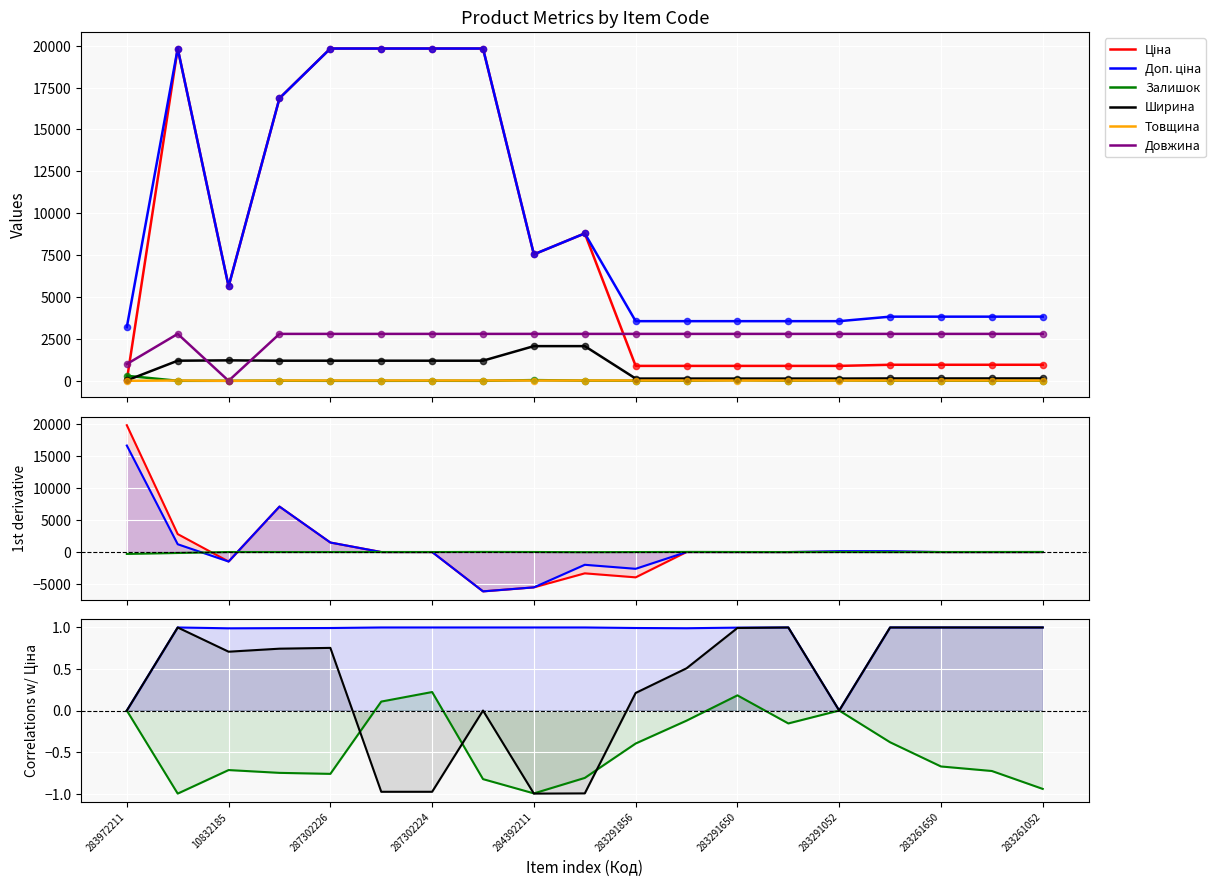

Which series reaches the maximum Y coordinate?

Ціна